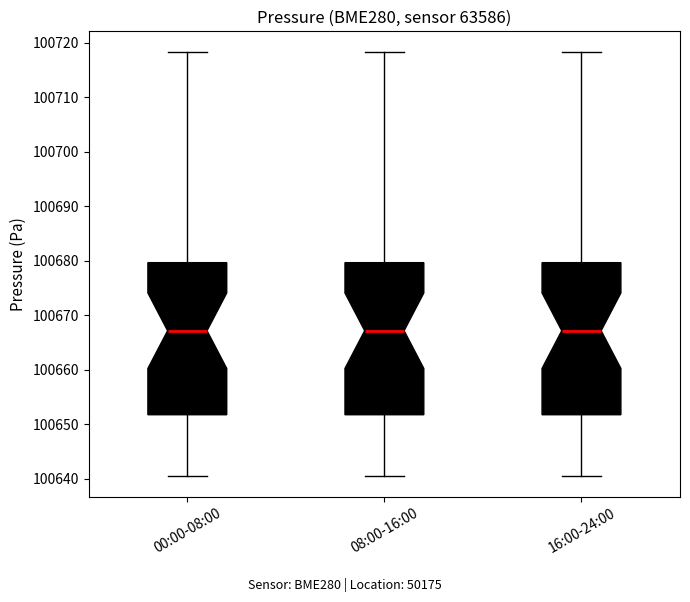

Reading left to right, read every box against the y-axis: the position of its median line, the range the box covers, and the ends of its whiskers. The values are not printed on the chart, so give them approximately, as read against the axis.

00:00-08:00: median 100667, box 100652 to 100680, whiskers 100641 to 100718
08:00-16:00: median 100667, box 100652 to 100680, whiskers 100641 to 100718
16:00-24:00: median 100667, box 100652 to 100680, whiskers 100641 to 100718